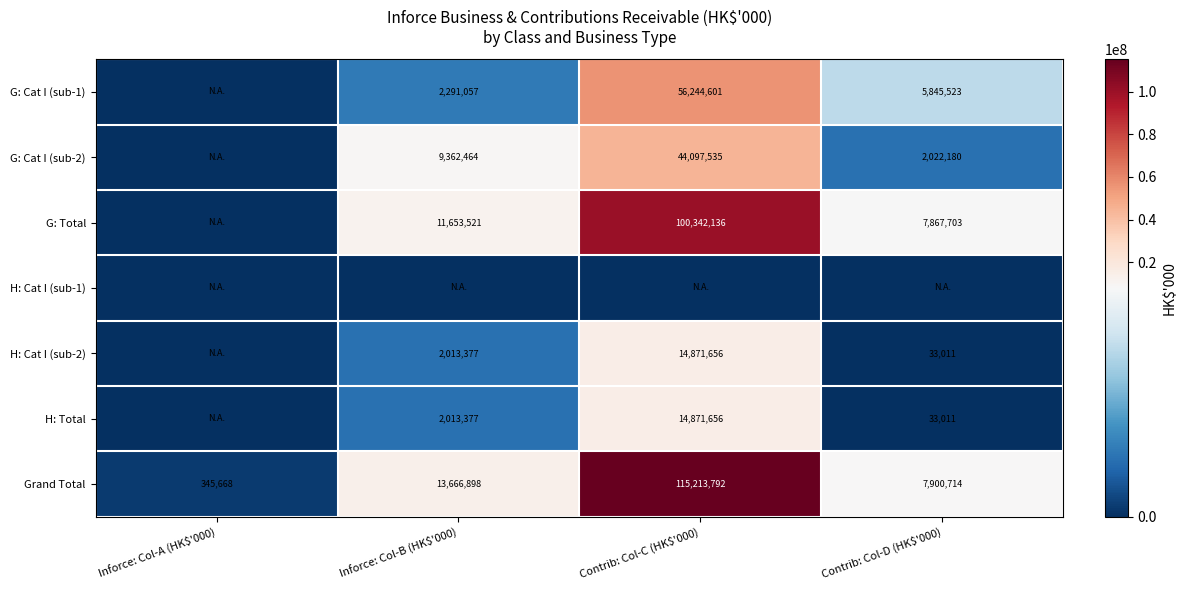

The Grand Total series shows 79516 at Inforce: Col-A (HK$'000). True or false?

False